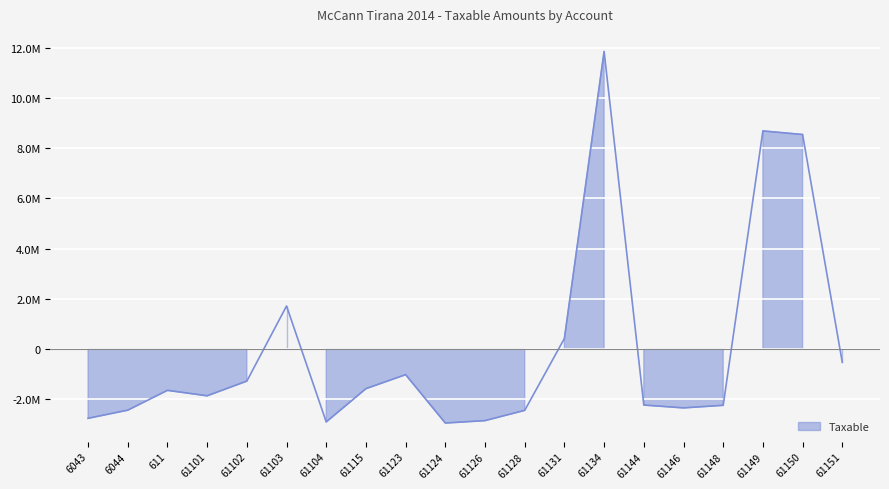

List the labels in order of value, smallest first.

61124, 61104, 61126, 6043, 61128, 6044, 61146, 61148, 61144, 61101, 611, 61115, 61102, 61123, 61151, 61131, 61103, 61150, 61149, 61134